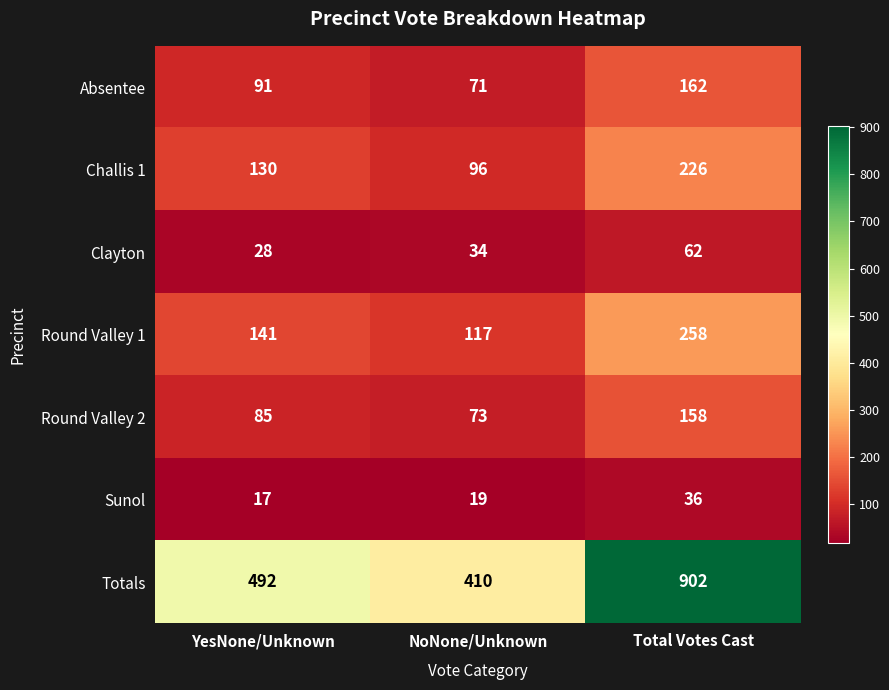

Which series has the largest range (max minus min)?

Totals